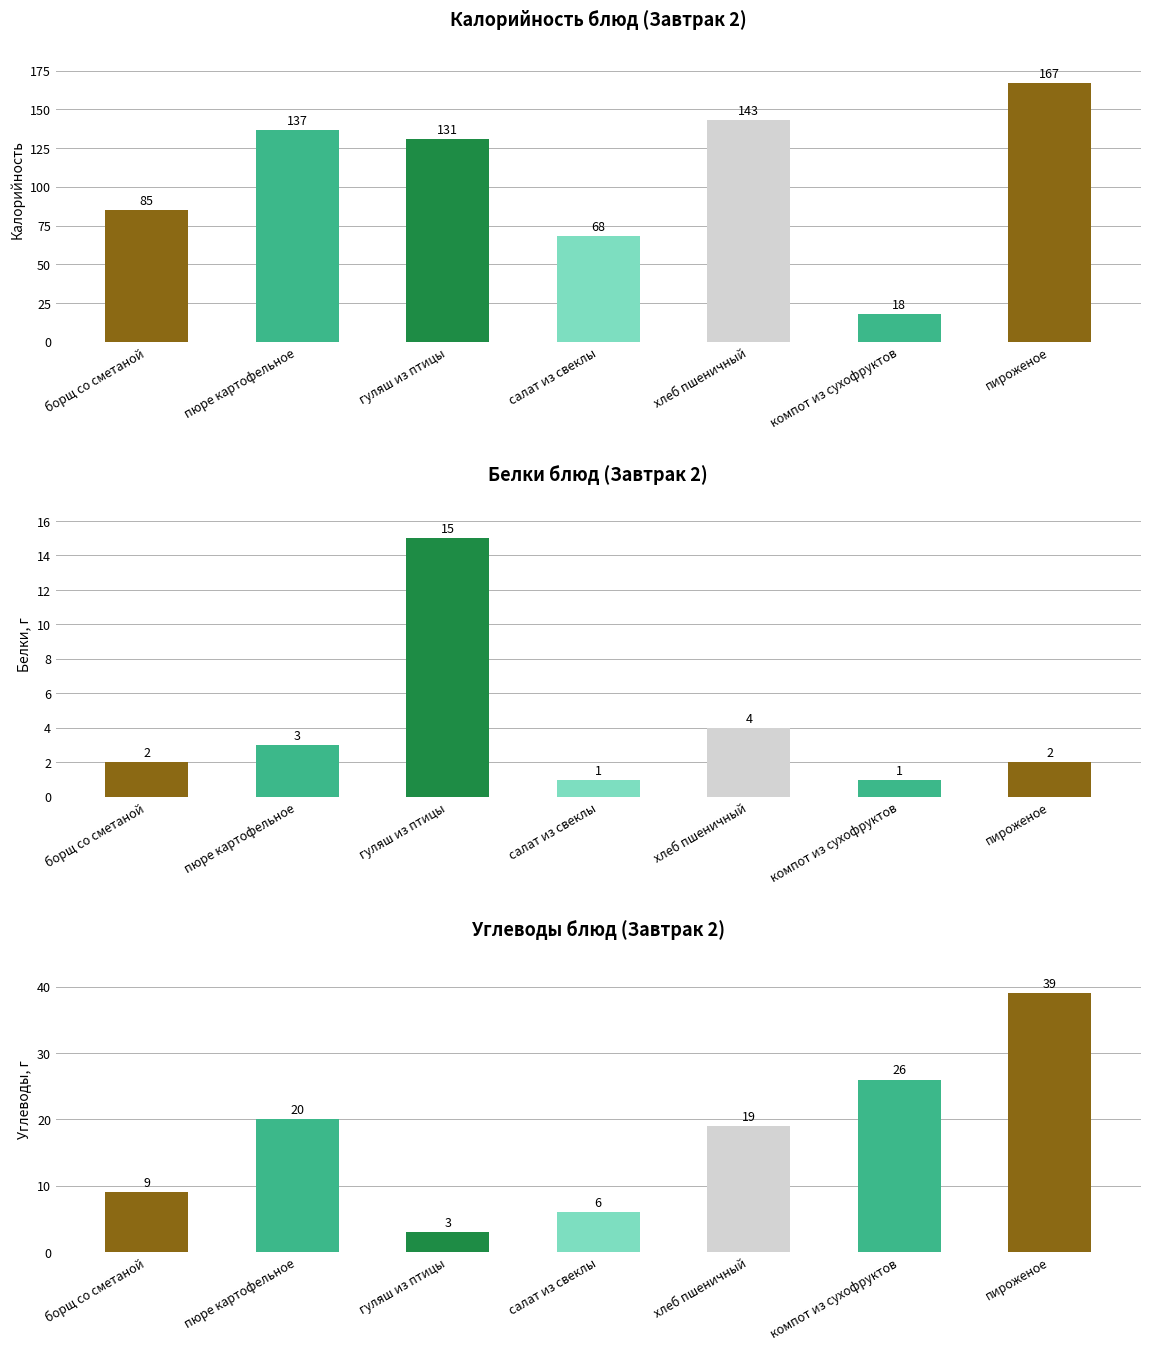

What is the greatest value displayed?

167